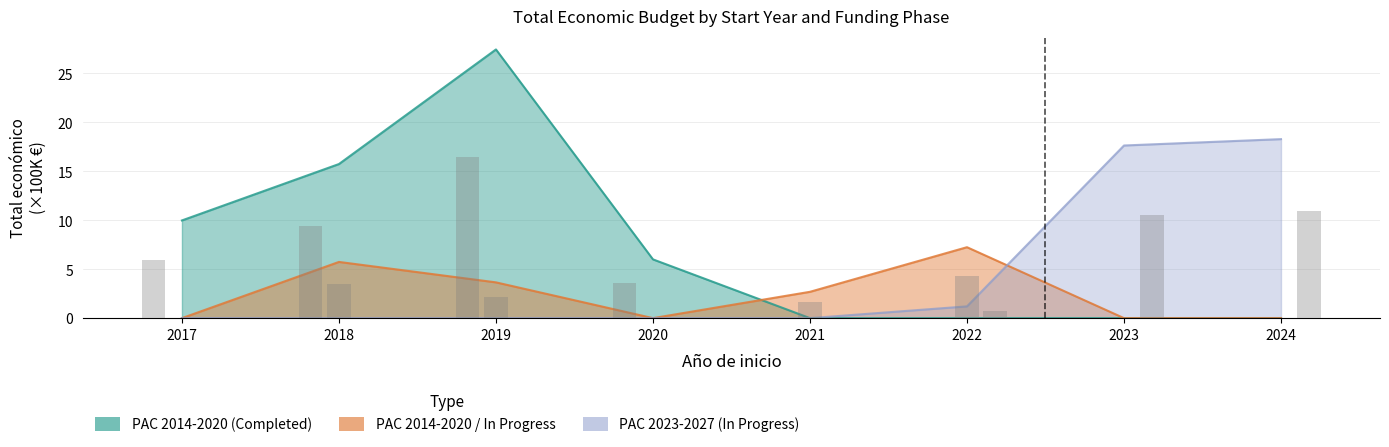

What is the difference between the highest and lowest values at 2022?

7.2